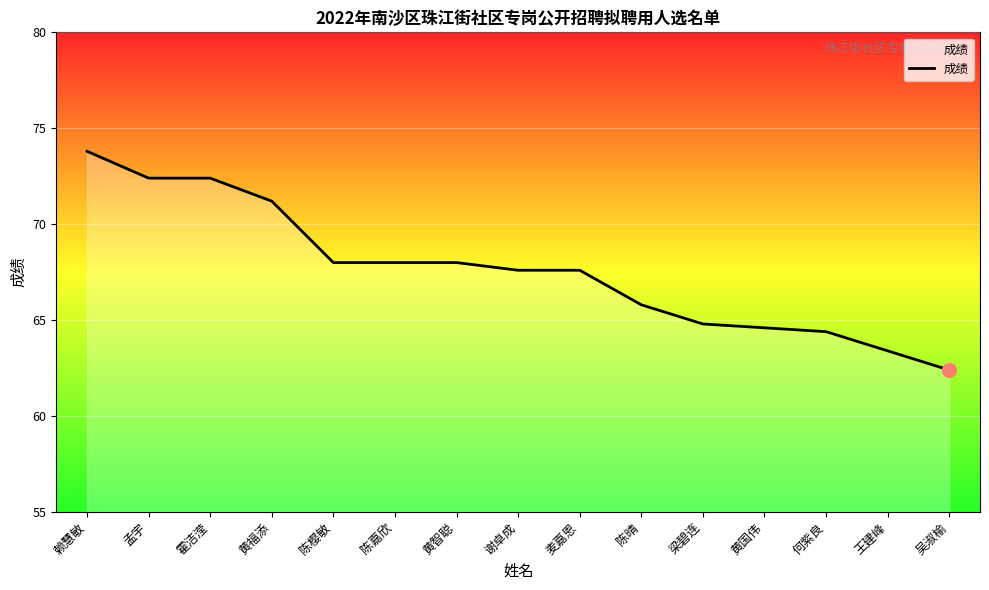

What position from the left is 孟宇?

2